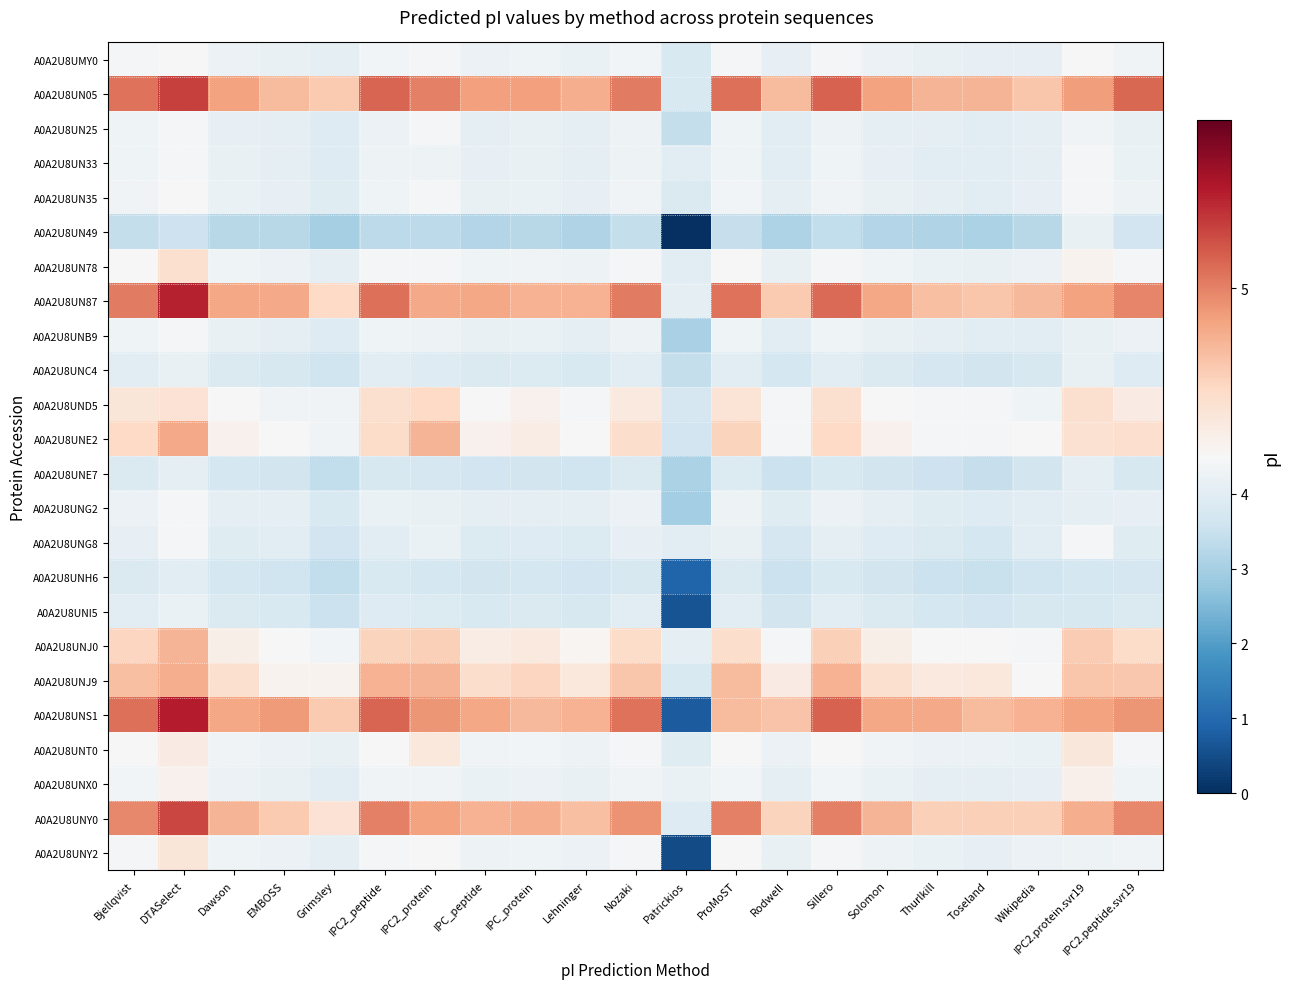

What is the difference between the highest and lowest values at IPC2_peptide?

1.7